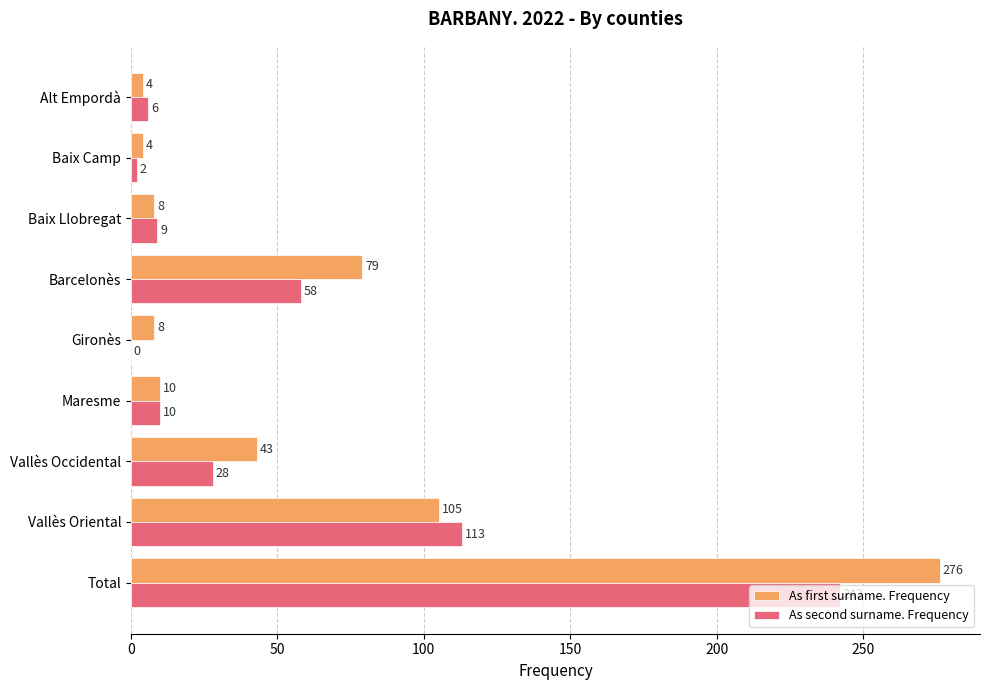

What is the sum of all As first surname. Frequency values?

537